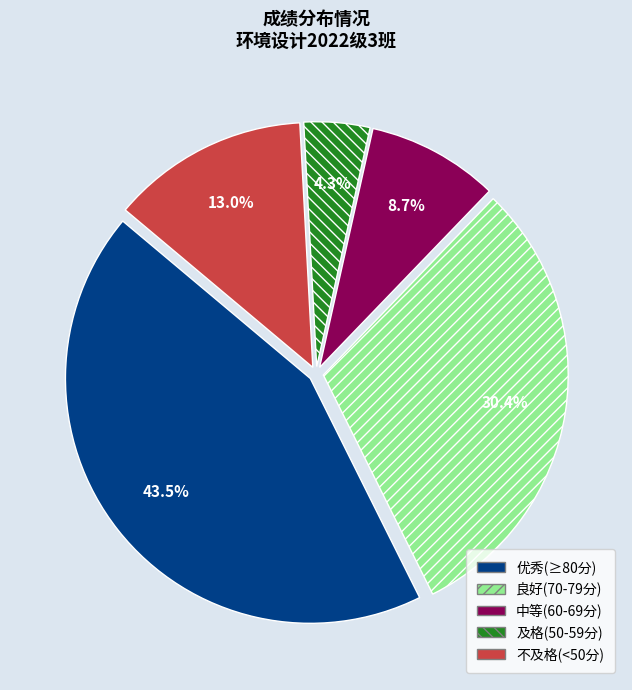

Does 良好(70-79分) represent more than half of the total?

No